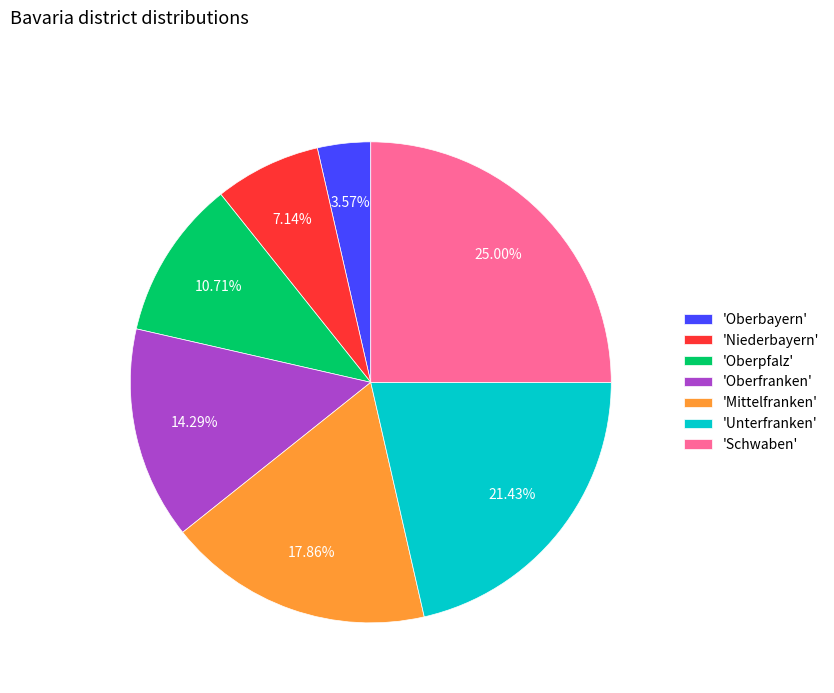

Does any single category account for the majority?

No